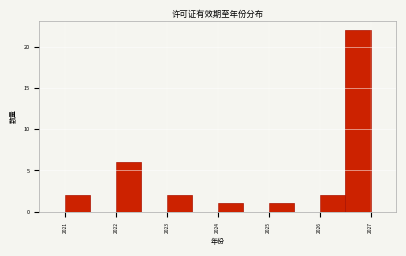

Reading left to right, list every bar in this chart as the range it spans on the x-axis followed by its height. The values are not printed on the chart, so give them approximately, as read against the axis.

2021.0 to 2021.5: 2
2021.5 to 2022.0: 0
2022.0 to 2022.5: 6
2022.5 to 2023.0: 0
2023.0 to 2023.5: 2
2023.5 to 2024.0: 0
2024.0 to 2024.5: 1
2024.5 to 2025.0: 0
2025.0 to 2025.5: 1
2025.5 to 2026.0: 0
2026.0 to 2026.5: 2
2026.5 to 2027.0: 22